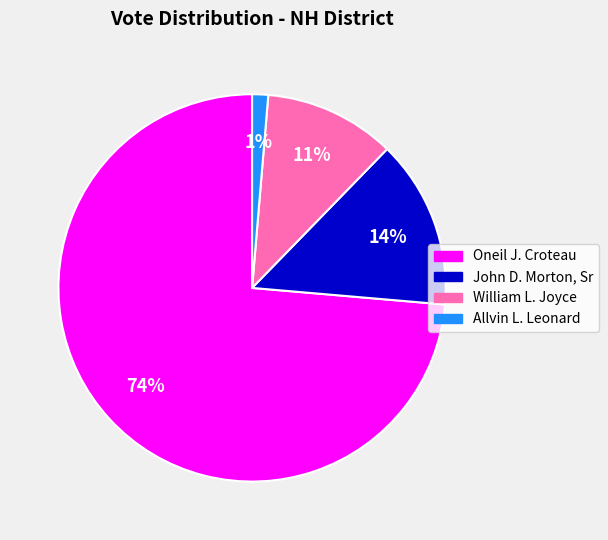

How many slices are in this pie chart?

4